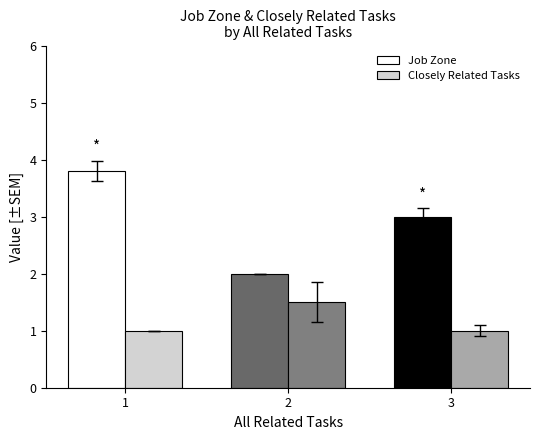

How many categories are shown in the chart?

3